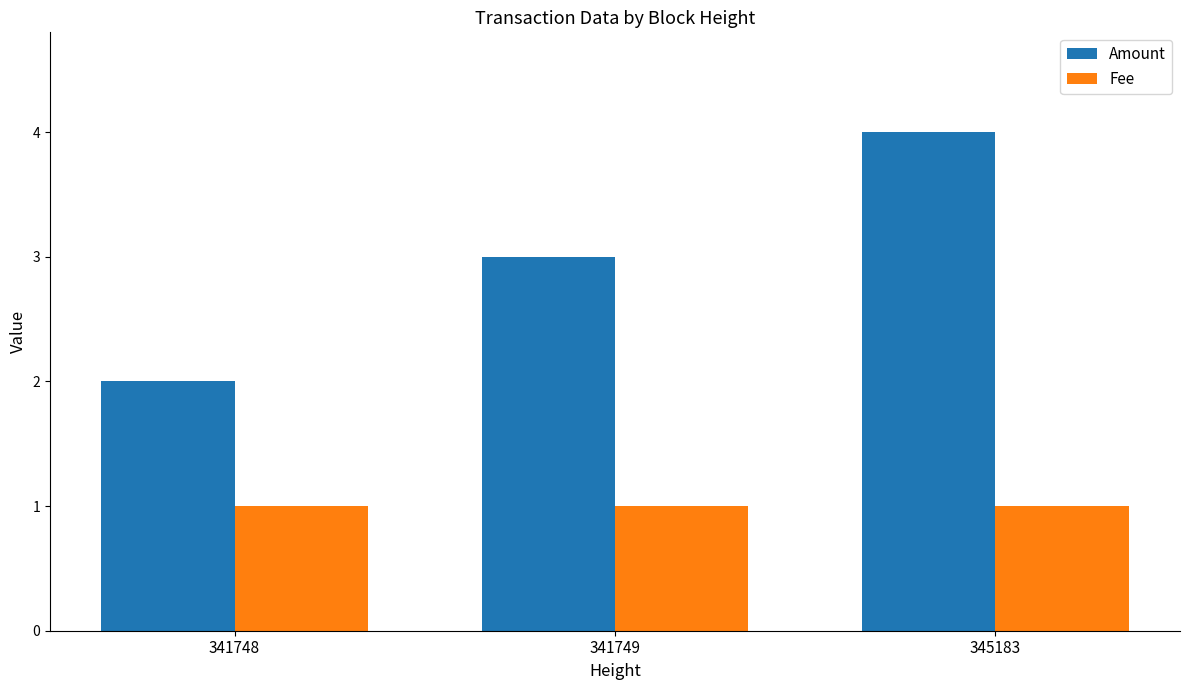

What is the minimum value for Fee?

1.0